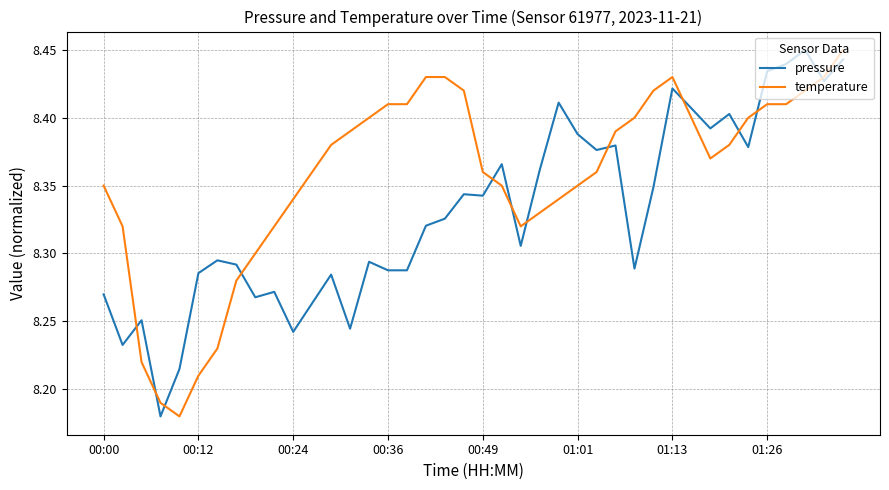

Which series has the largest total across all categories?

temperature